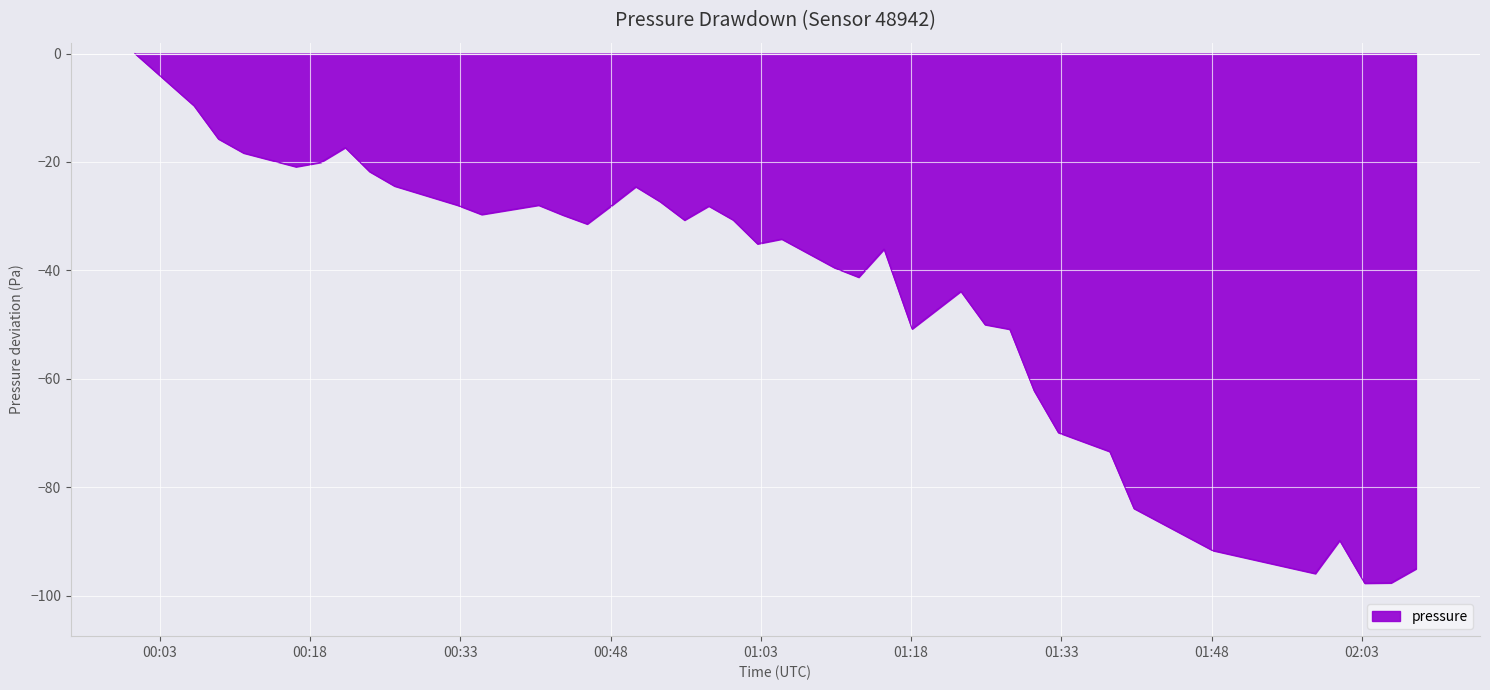

What is the difference between the maximum and minimum values?

97.7